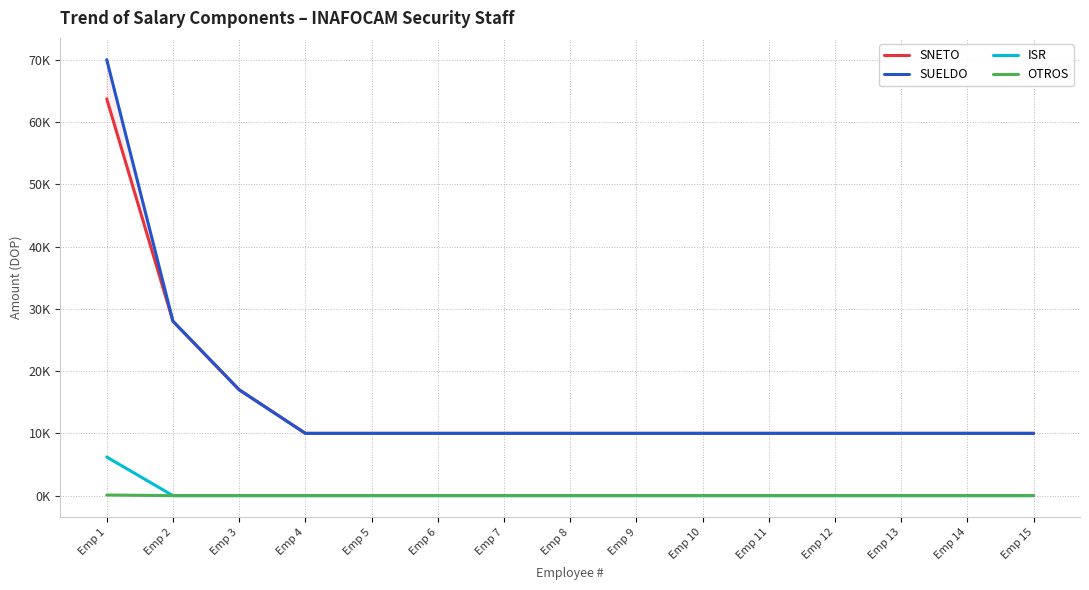

How many positive values does the ISR series have?

1